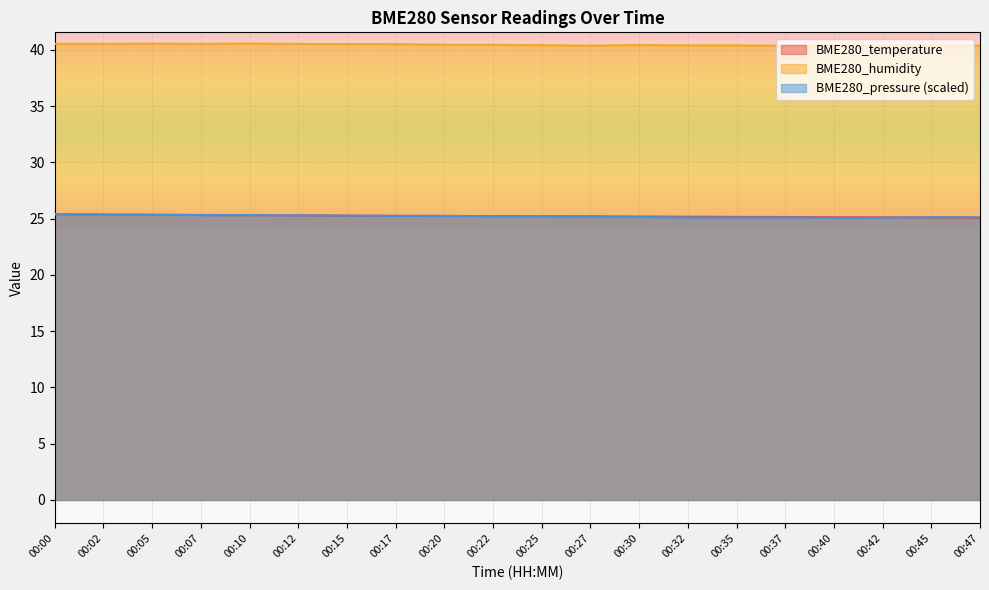

Which series has the widest spread of values?

BME280_temperature